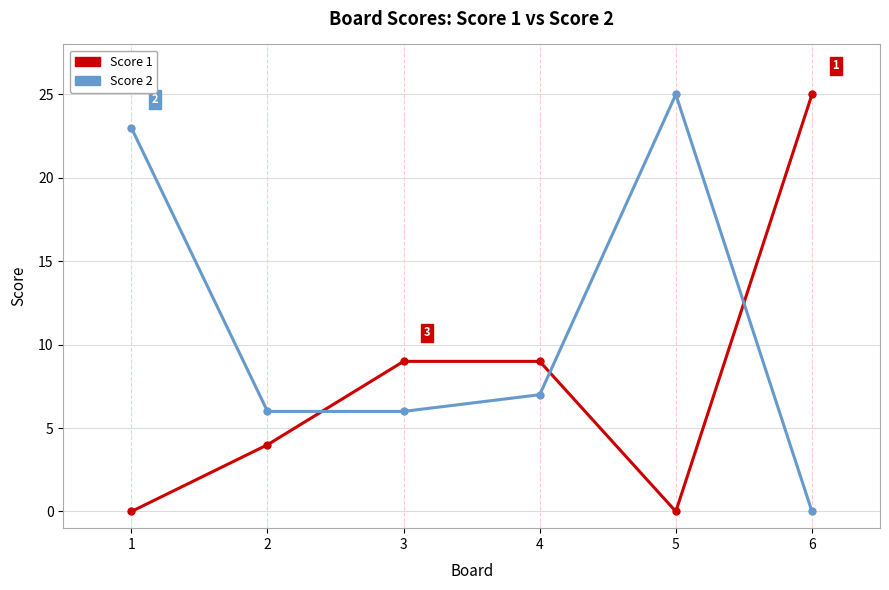

At which category does Score 2 reach its first local peak?

5